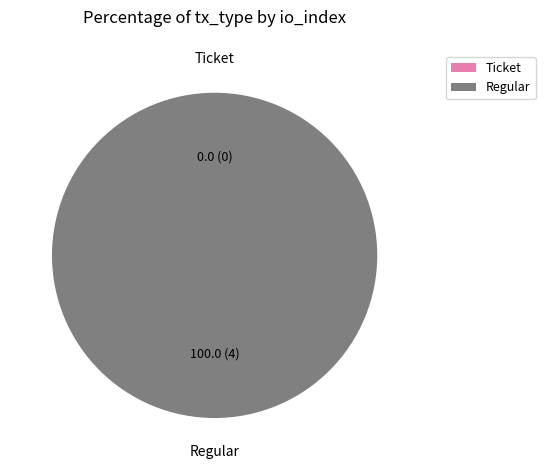

True or false: Regular accounts for 100% of the total.

True